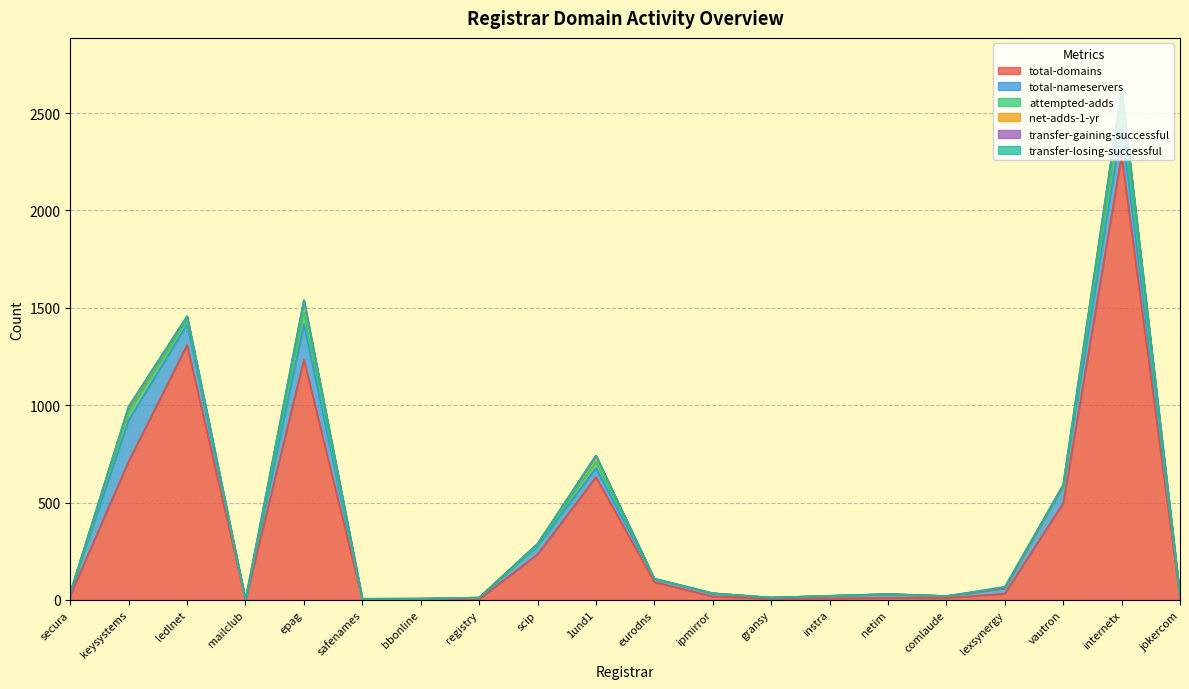

At how many categories does at least one series exceed 1450?

1